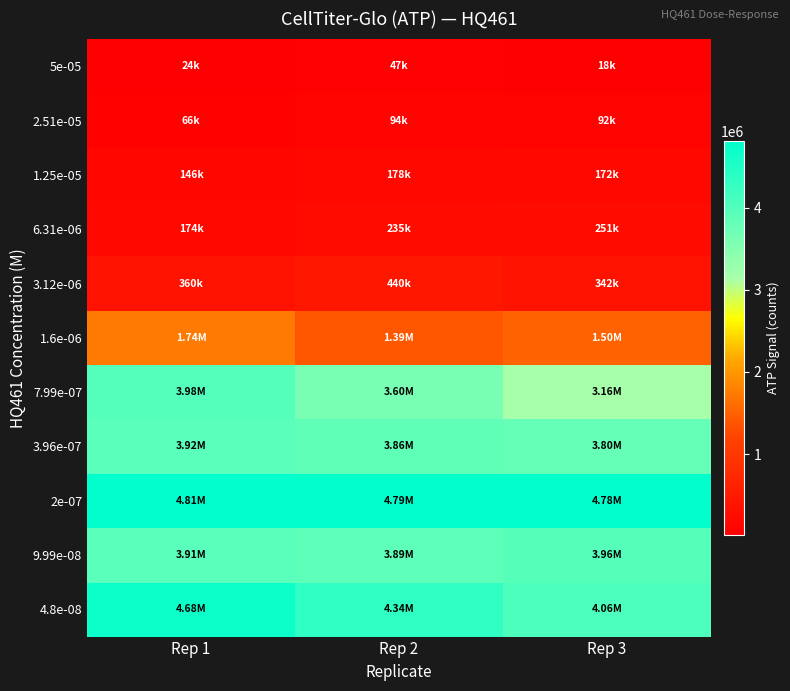

List the series in order of their peak value, highest first.

2e-07, 4.8e-08, 7.99e-07, 9.99e-08, 3.96e-07, 1.6e-06, 3.12e-06, 6.31e-06, 1.25e-05, 2.51e-05, 5e-05